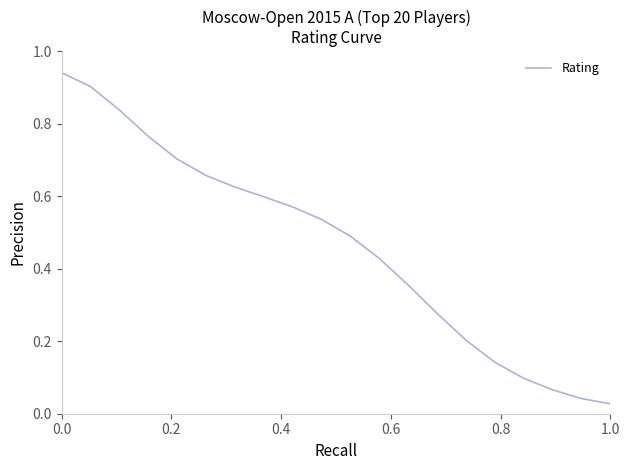

Does the chart have visible grid lines?

No